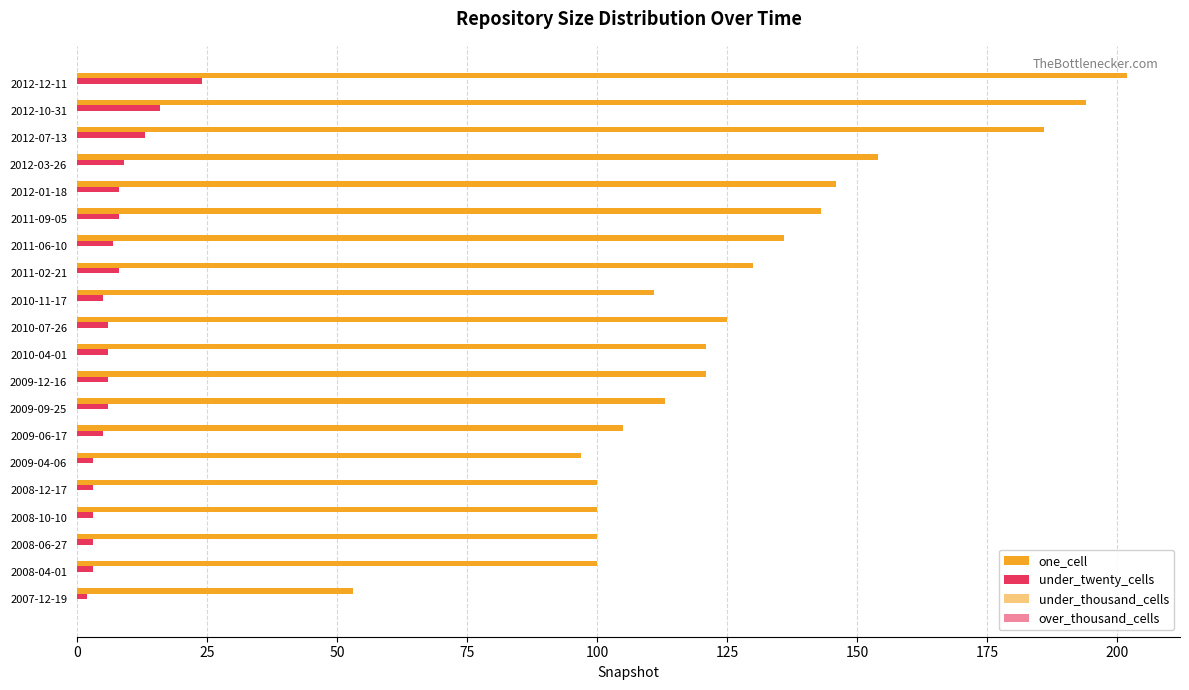

How many series are shown in this chart?

2